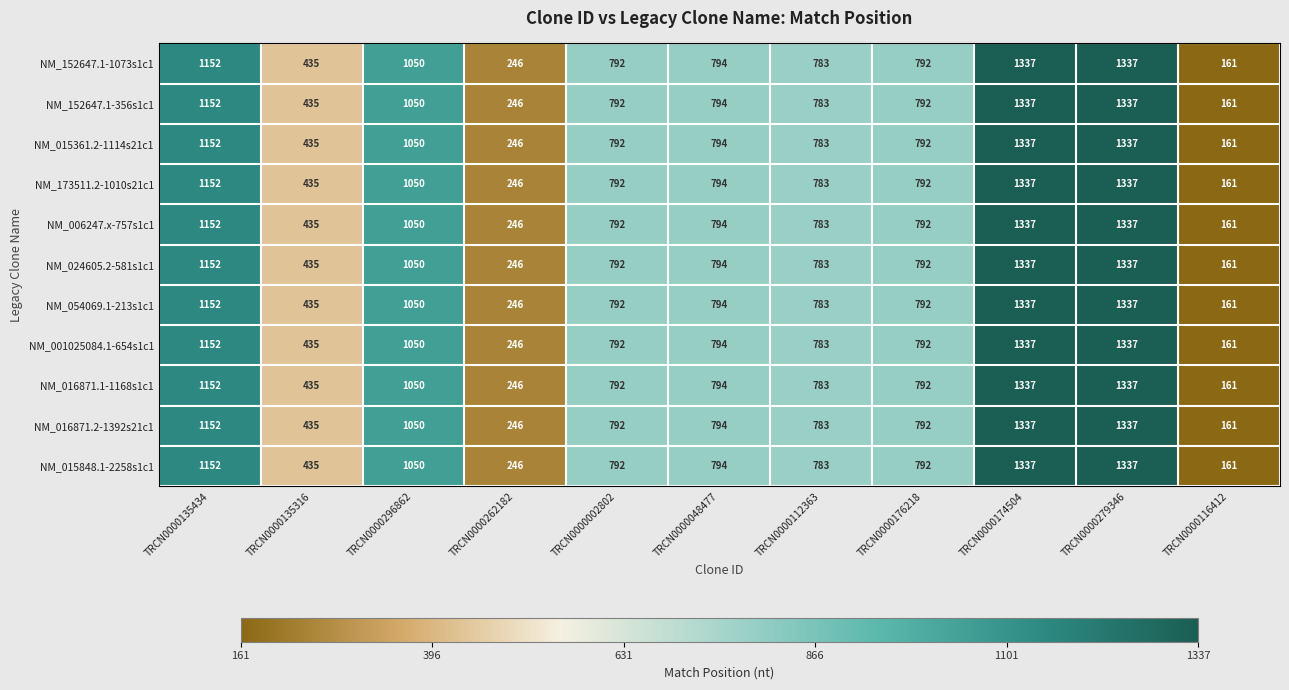

At how many categories does at least one series exceed 796?

4